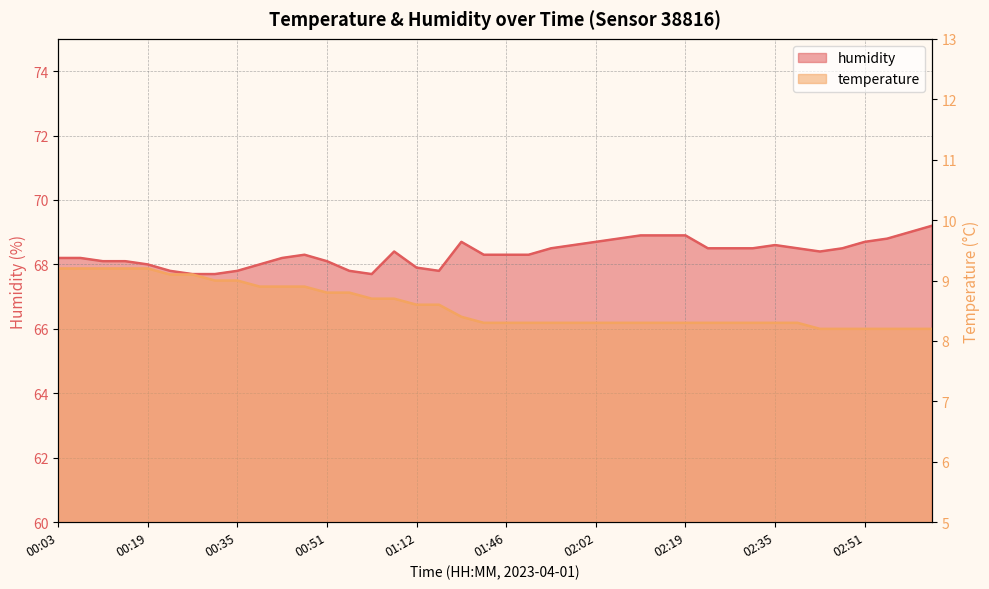

What is the value of the temperature point at the 4th from the left?

9.2